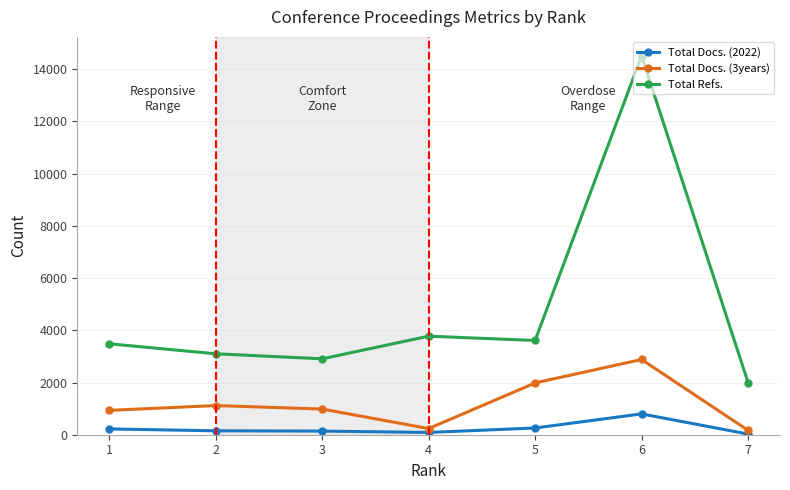

At 6, list the series in order from largest to smallest.

Total Refs., Total Docs. (3years), Total Docs. (2022)